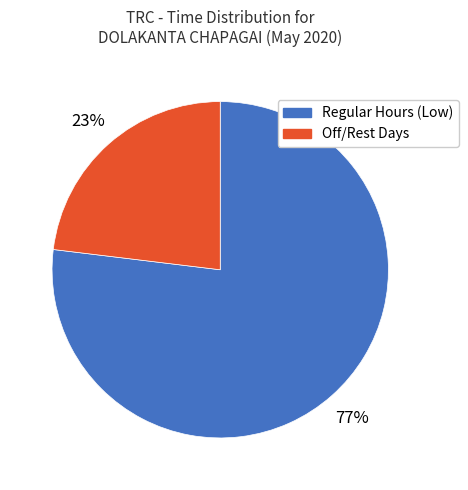

Is it true that Regular Hours (Low) is 77% of the pie?

True